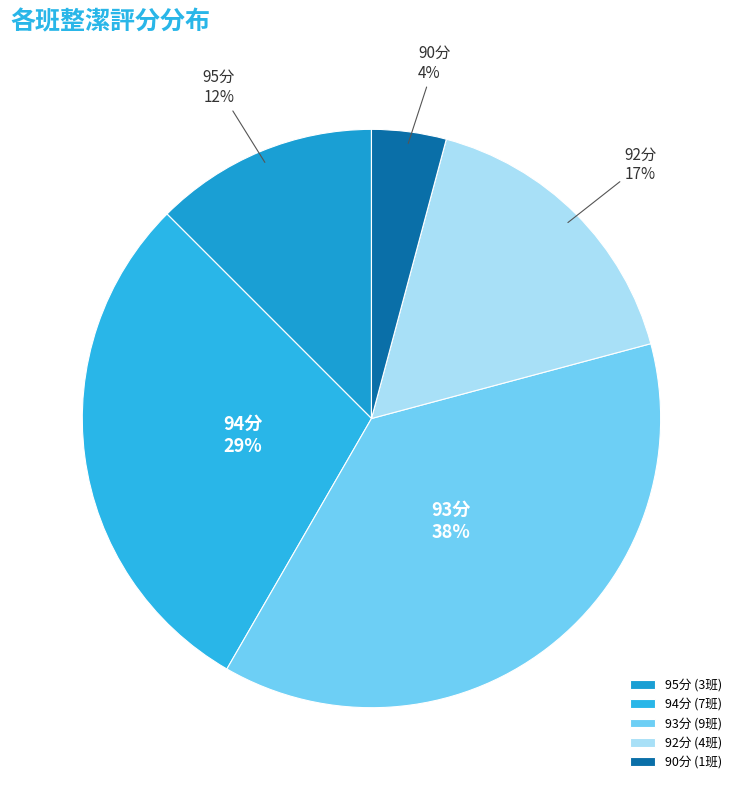

How many slices are in this pie chart?

5